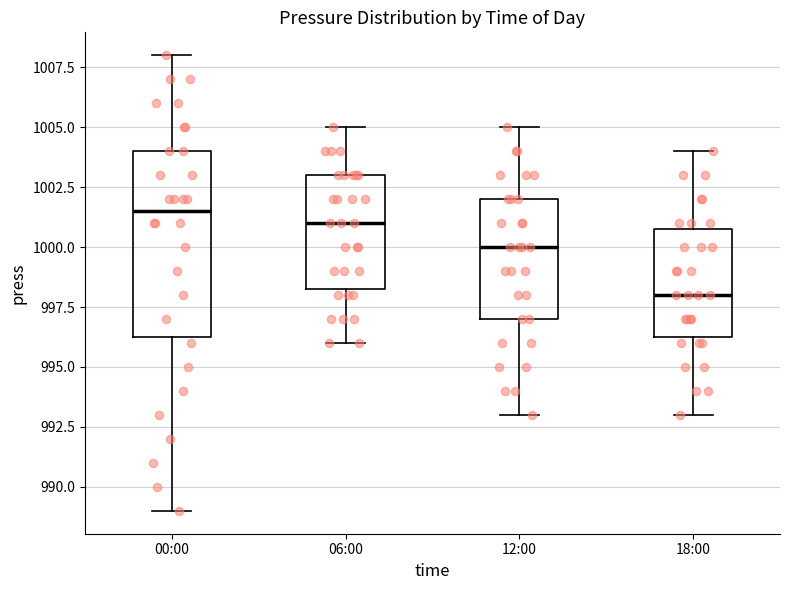

Comparing the boxes themselves (not the whiskers), which one is the tallest?

00:00